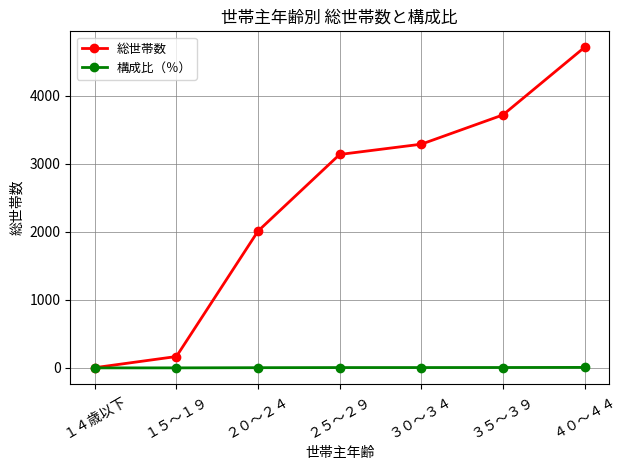

What are all the series names shown in the legend?

総世帯数, 構成比（％）